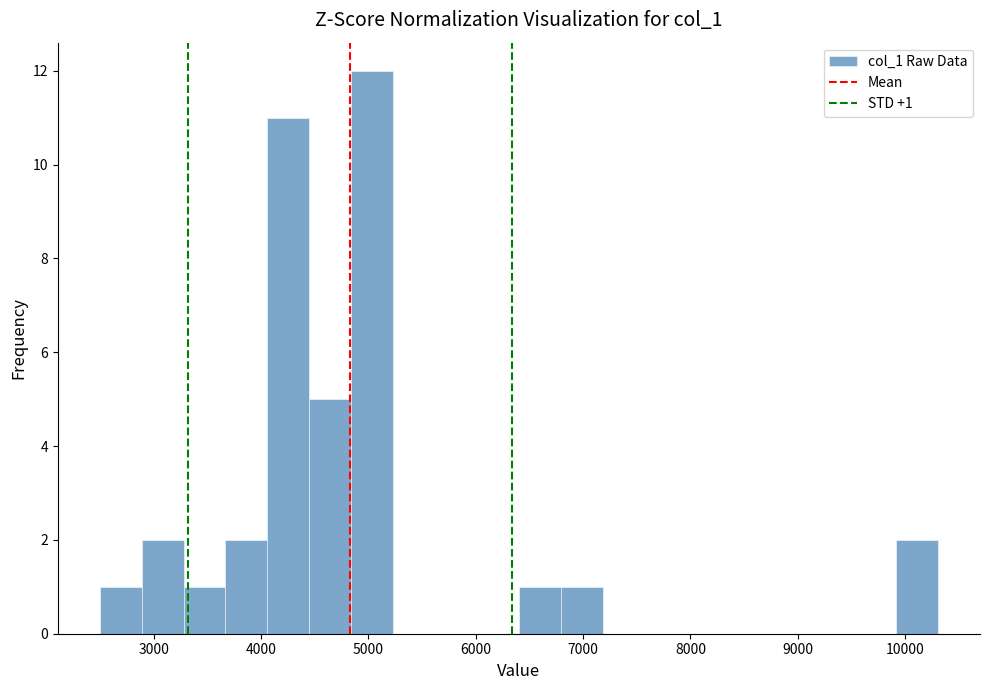

Around what value on the x-axis is the tallest bar? Give the approximate position of its centre, as read against the axis.

5000